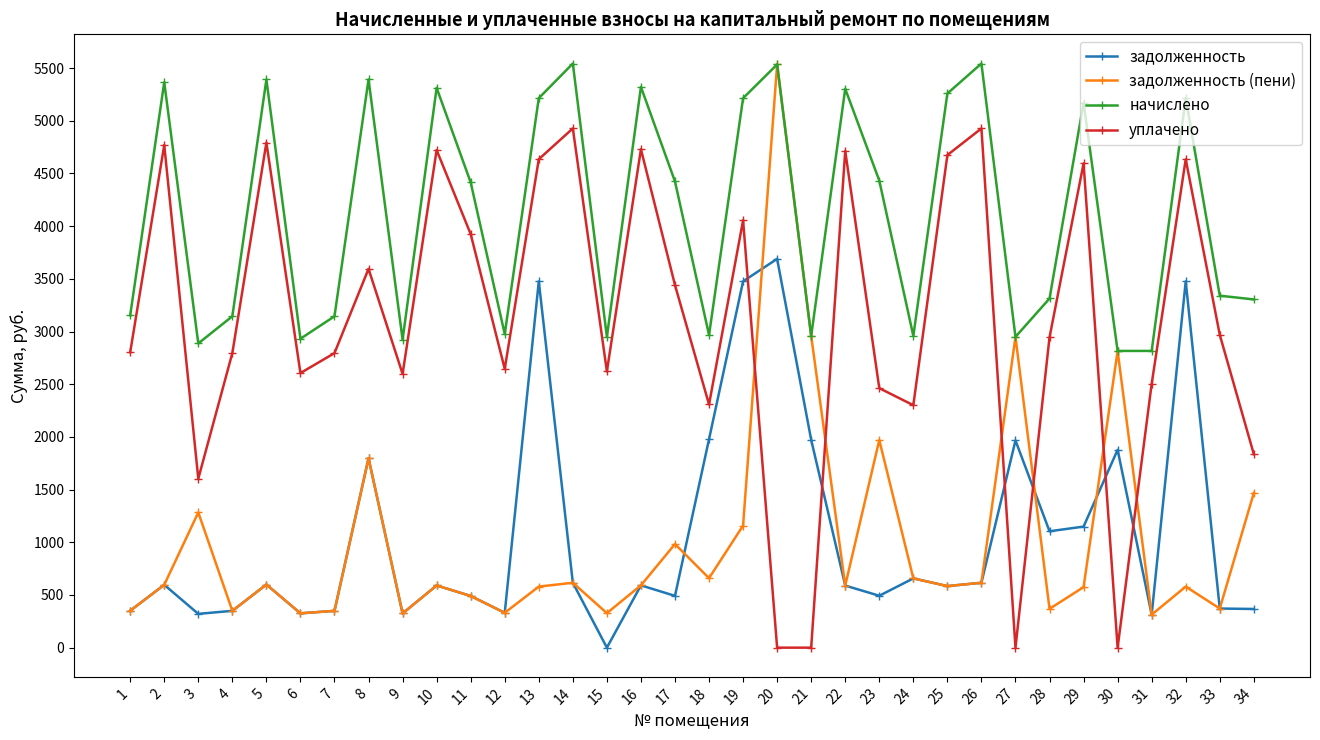

What is the maximum value for задолженность (пени)?

5534.1